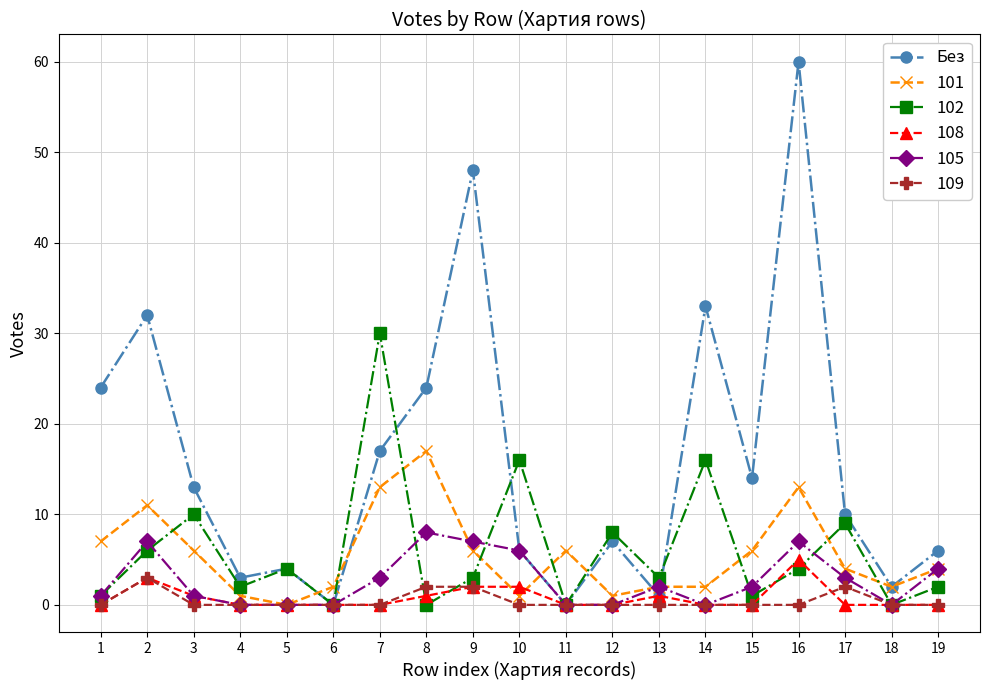

Which series has the largest range (max minus min)?

Без